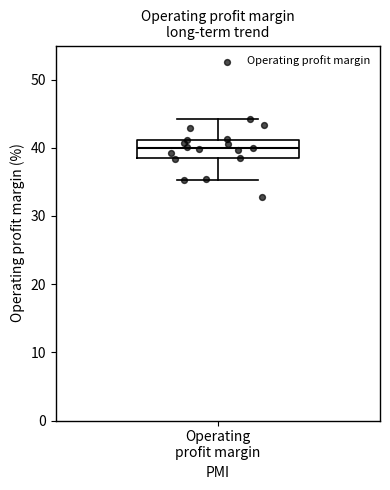

Read this box plot against the y-axis: the position of the median line, the range covered by the box, and the ends of both whiskers. The values are not printed on the chart, so give them approximately, as read against the axis.

median 40, box 39 to 41, whiskers 35 to 44